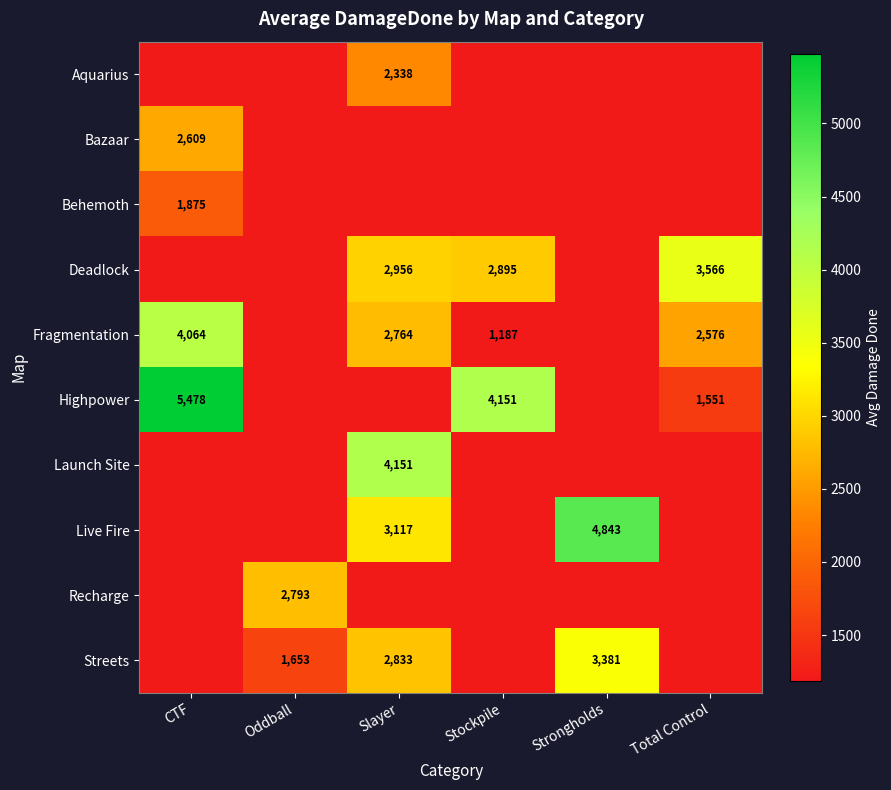

Is it true that Streets equals 2681 at Oddball?

False